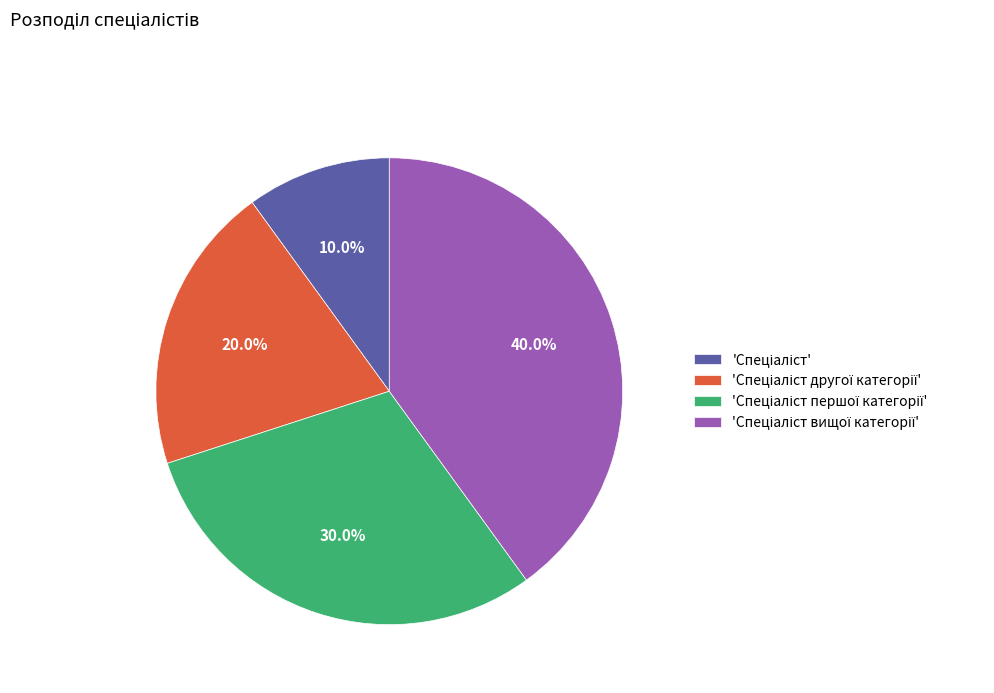

Does any single category account for the majority?

No